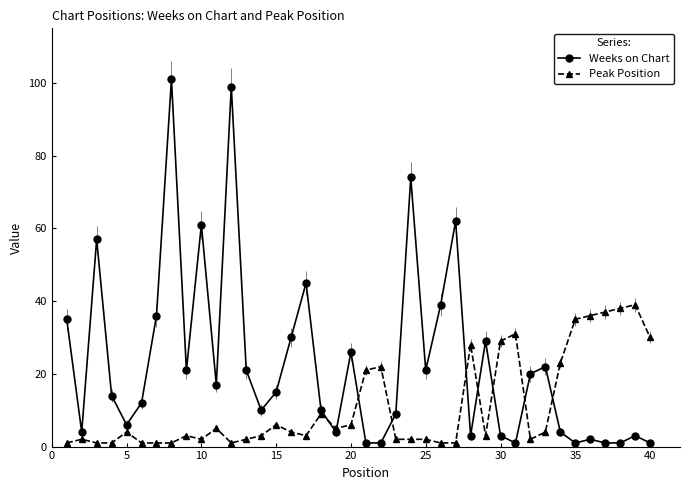

Is this an area chart (filled region under the line)?

No